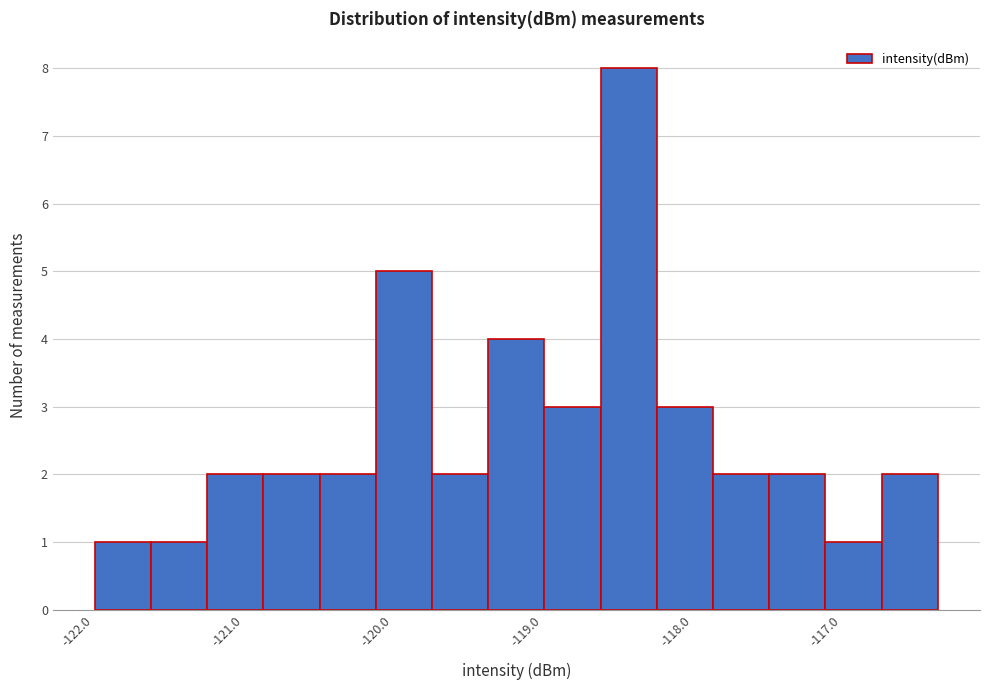

Around what value on the x-axis is the tallest bar? Give the approximate position of its centre, as read against the axis.

-118.4